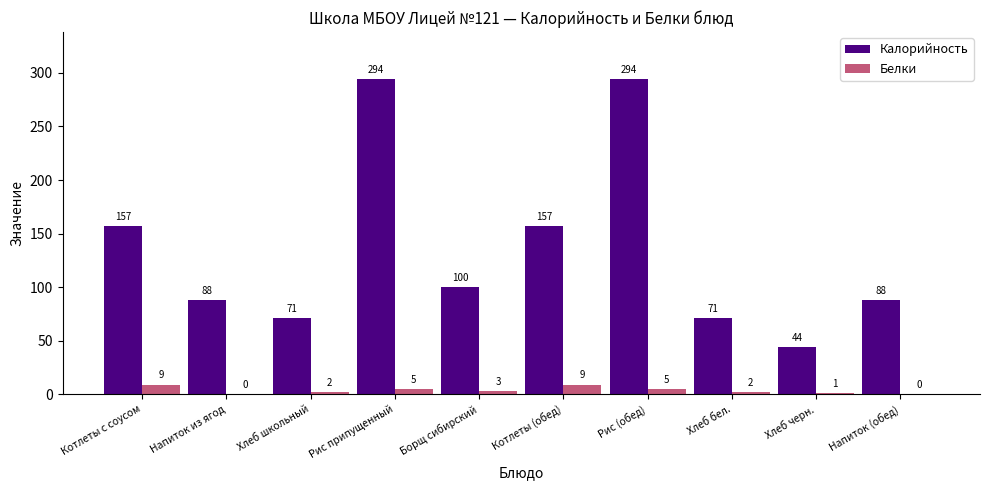

Reading left to right, what are all the values shown in this chart?

Калорийность: 157	88	71	294	100	157	294	71	44	88
Белки: 9	0	2	5	3	9	5	2	1	0